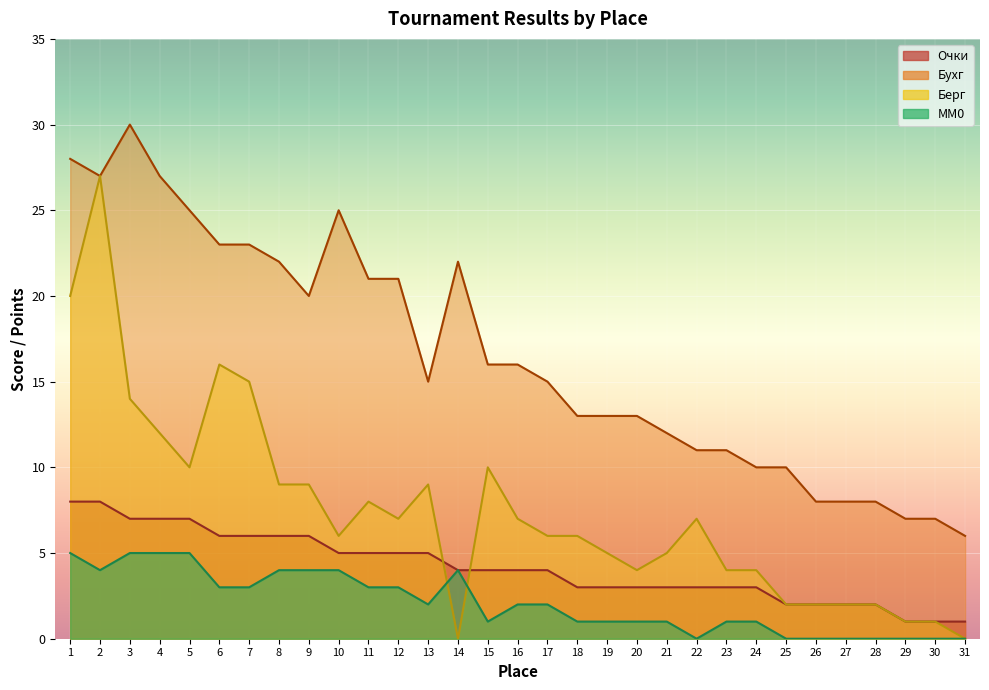

Which series ends up on top after the final intersection of Место and Берг?

Берг